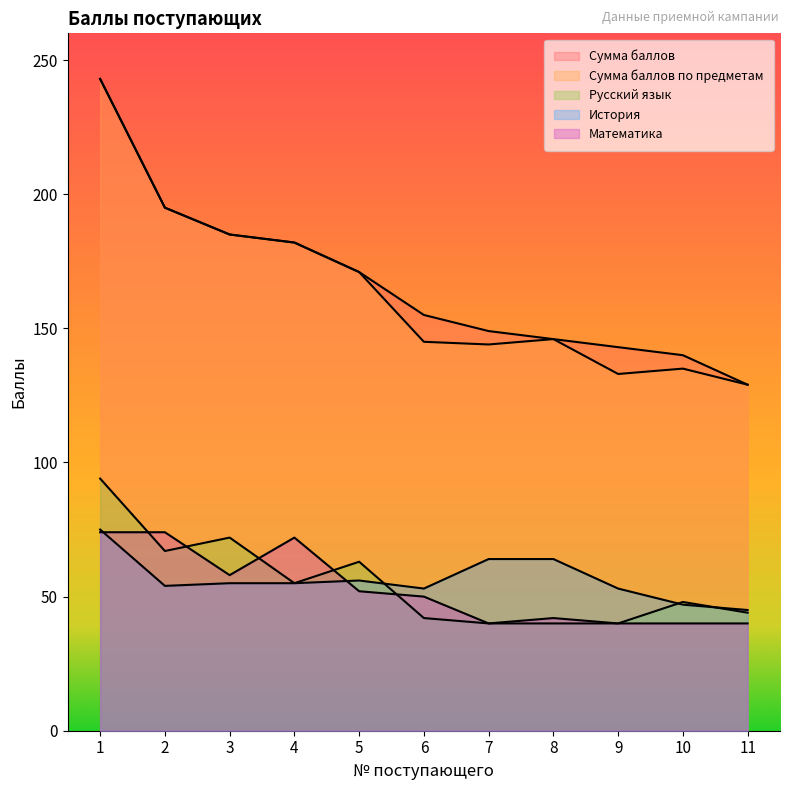

What is the total value across all series at 4?

546